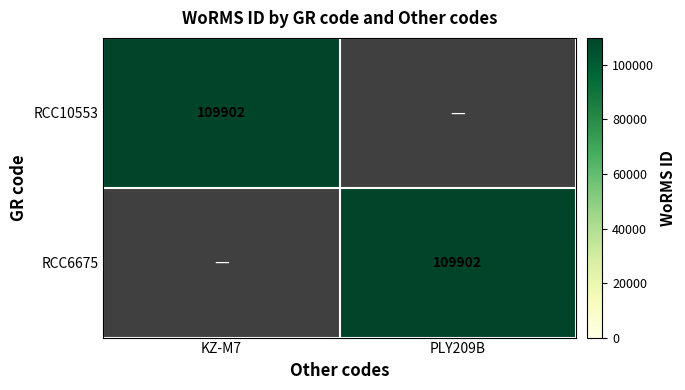

At which category is the sum across all series the highest?

KZ-M7